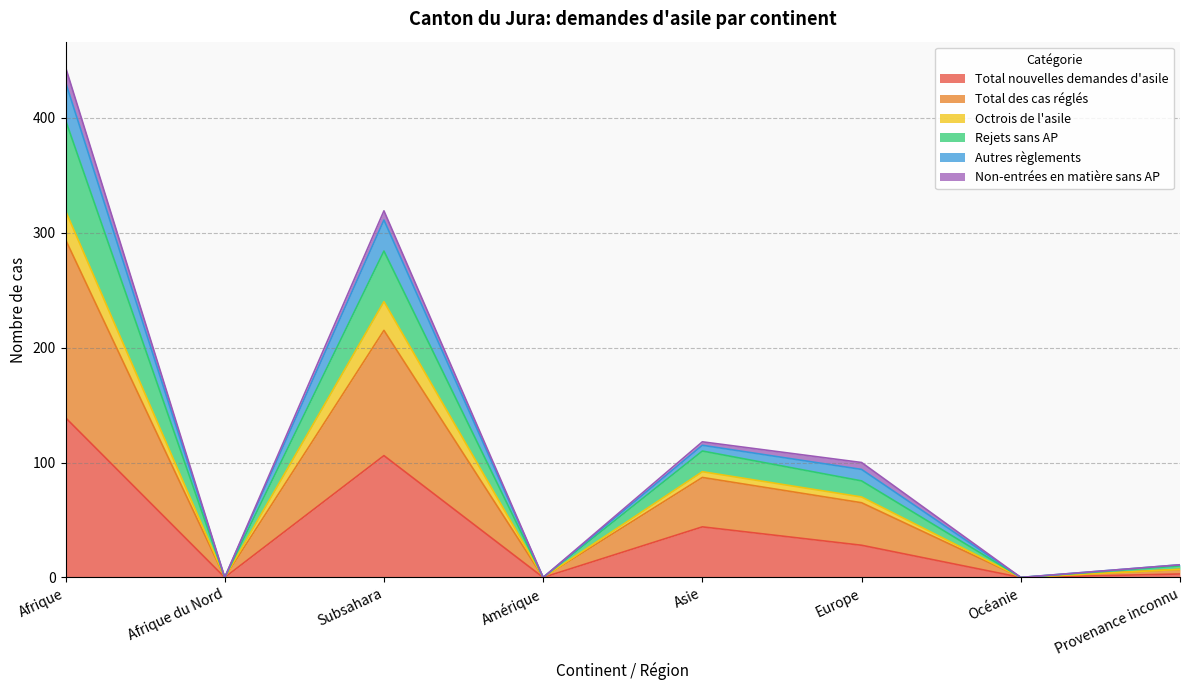

Which has a higher value, Asie or Subsahara?

Subsahara